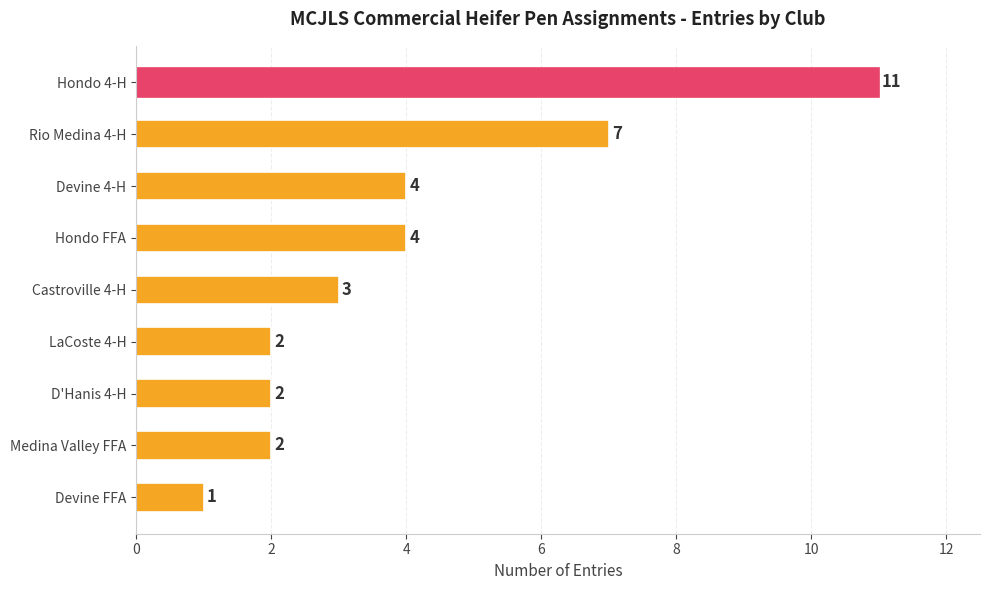

Approximately how many times larger is the value at Medina Valley FFA compared to Castroville 4-H?

0.7